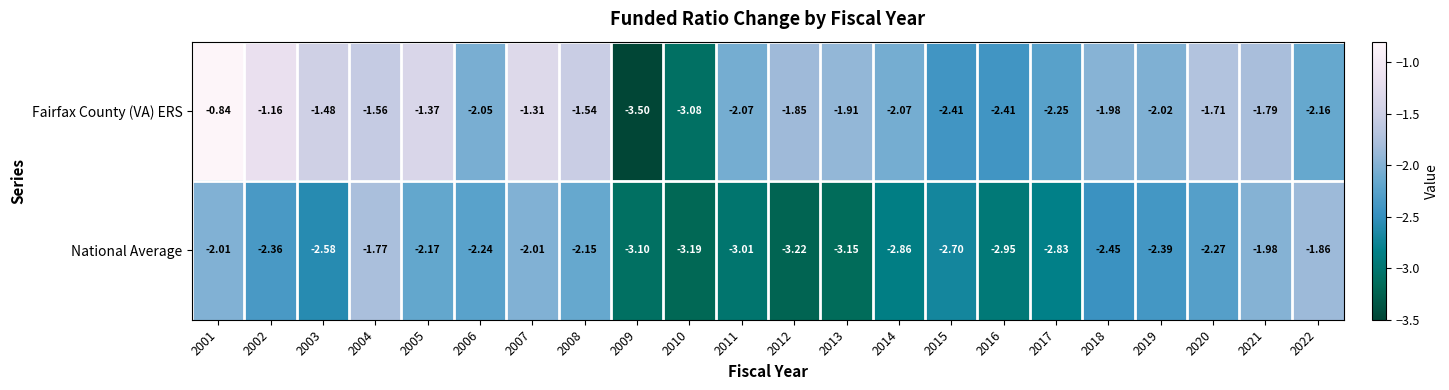

Is the value of Fairfax County (VA) ERS at 2015 greater than the value of National Average at 2001?

No